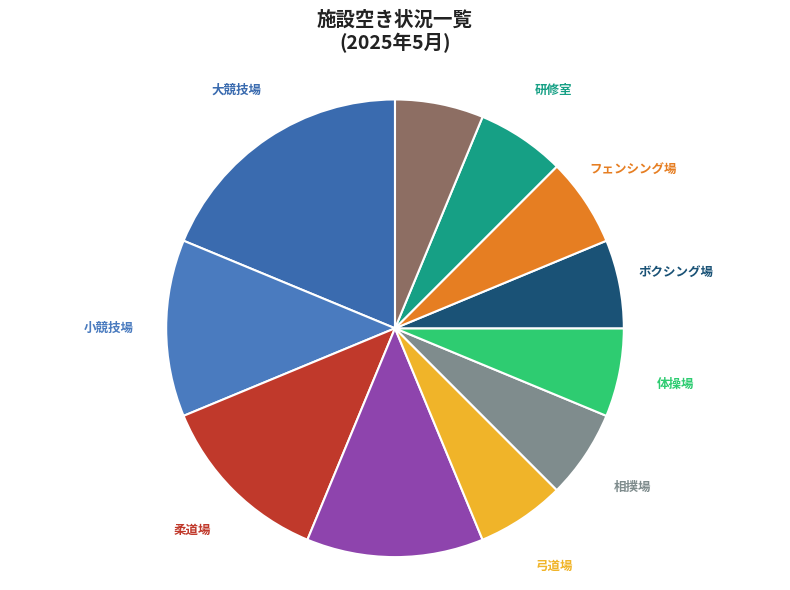

Is it true that フェンシング場 is 6% of the pie?

True